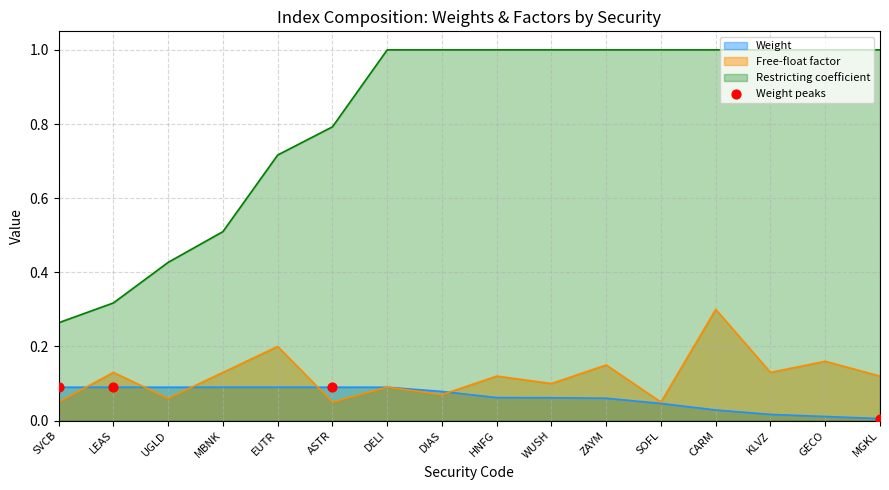

Which series has the largest range (max minus min)?

Restricting coefficient